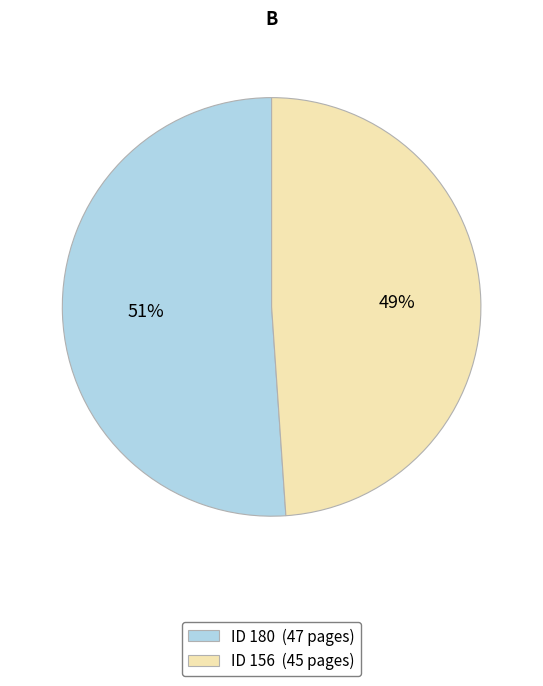

Approximately how many times larger is the value at ID 156 (45 pages) compared to ID 180 (47 pages)?

1.0